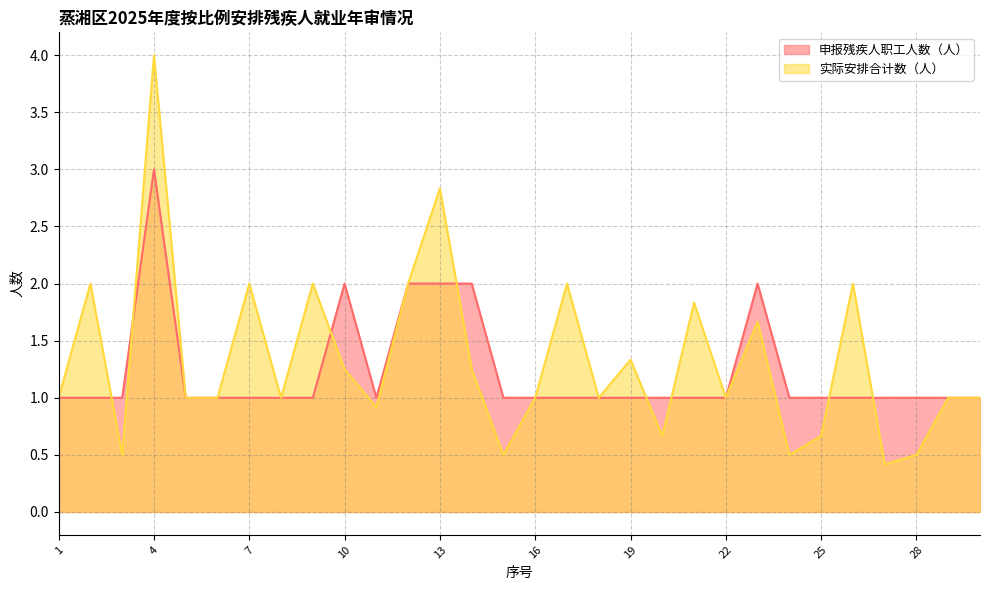

Rank the categories by 申报残疾人职工人数（人） value from highest to lowest.

4, 10, 12, 13, 14, 23, 1, 2, 3, 5, 6, 7, 8, 9, 11, 15, 16, 17, 18, 19, 20, 21, 22, 24, 25, 26, 27, 28, 29, 30